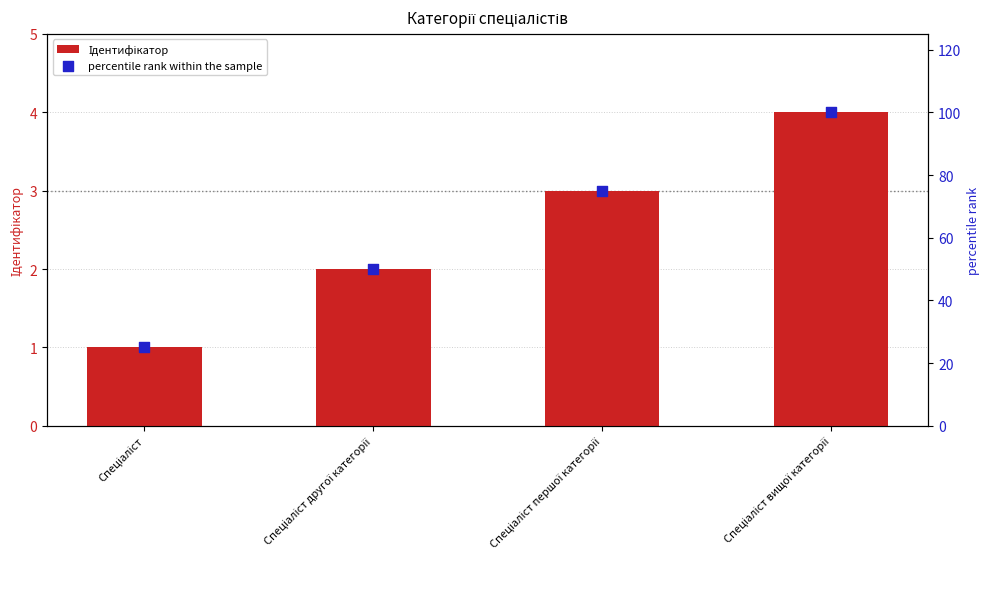

At which category is the sum across all series the highest?

Спеціаліст вищої категорії